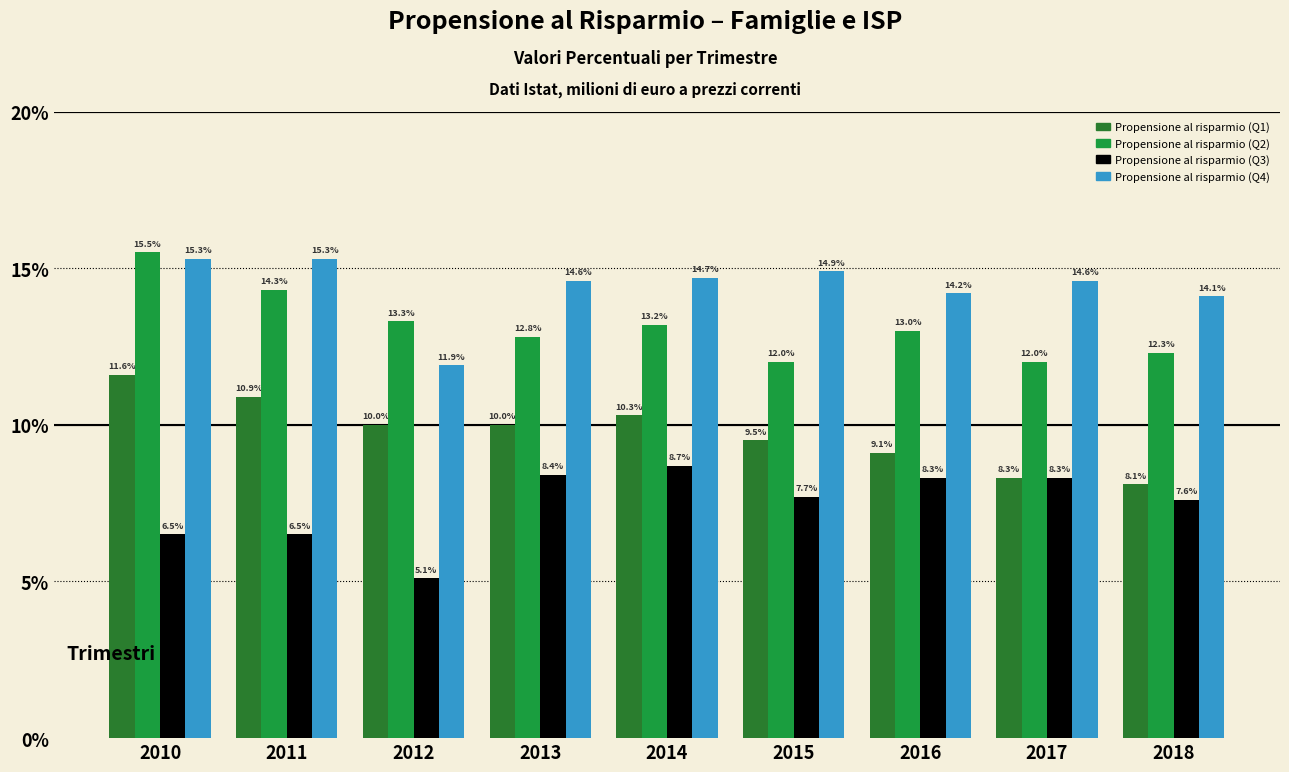

What are all the series names shown in the legend?

Propensione al risparmio (Q1), Propensione al risparmio (Q2), Propensione al risparmio (Q3), Propensione al risparmio (Q4)